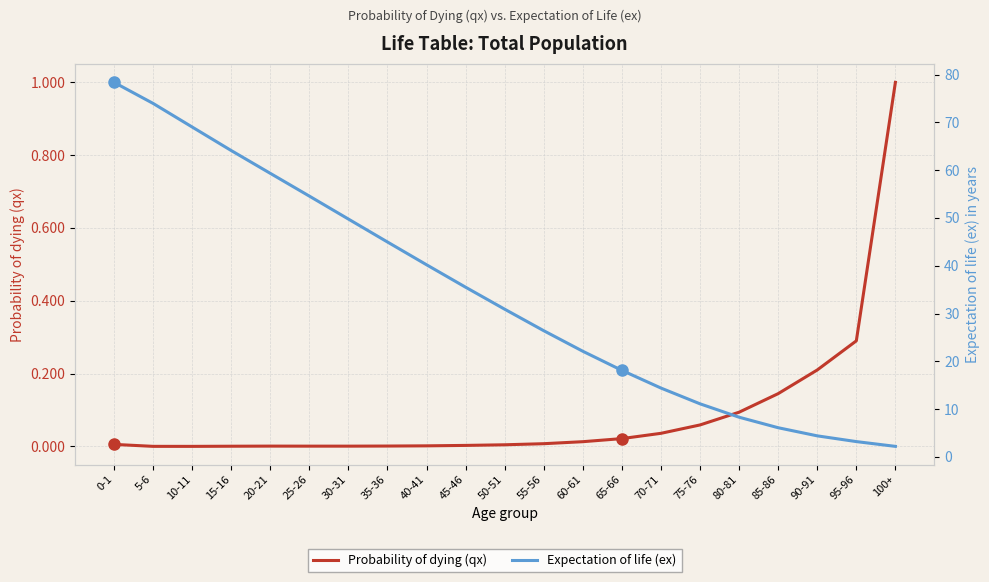

What position from the left is 35-36?

8